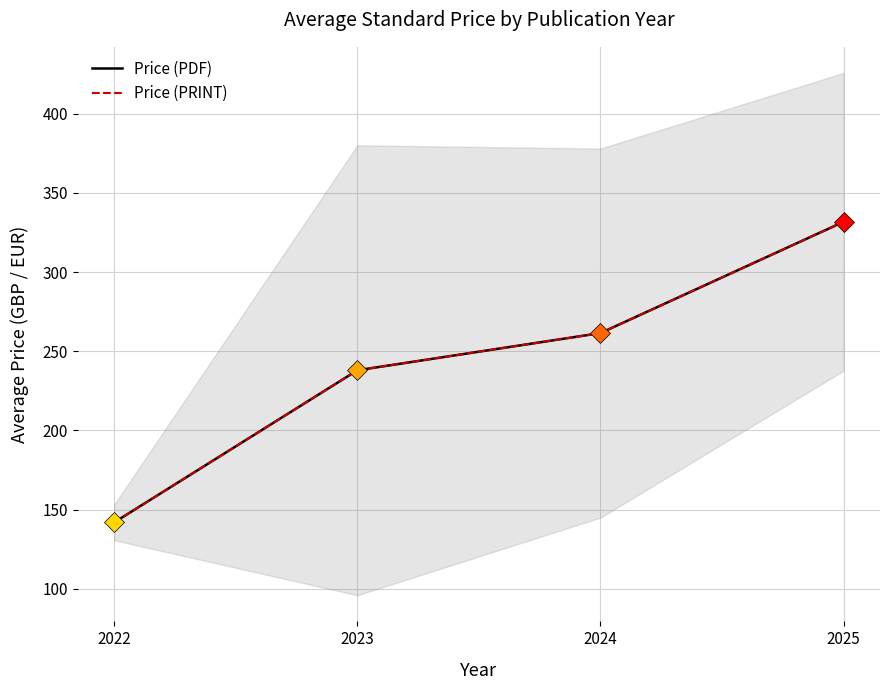

Which series has the largest range (max minus min)?

Price (PDF)